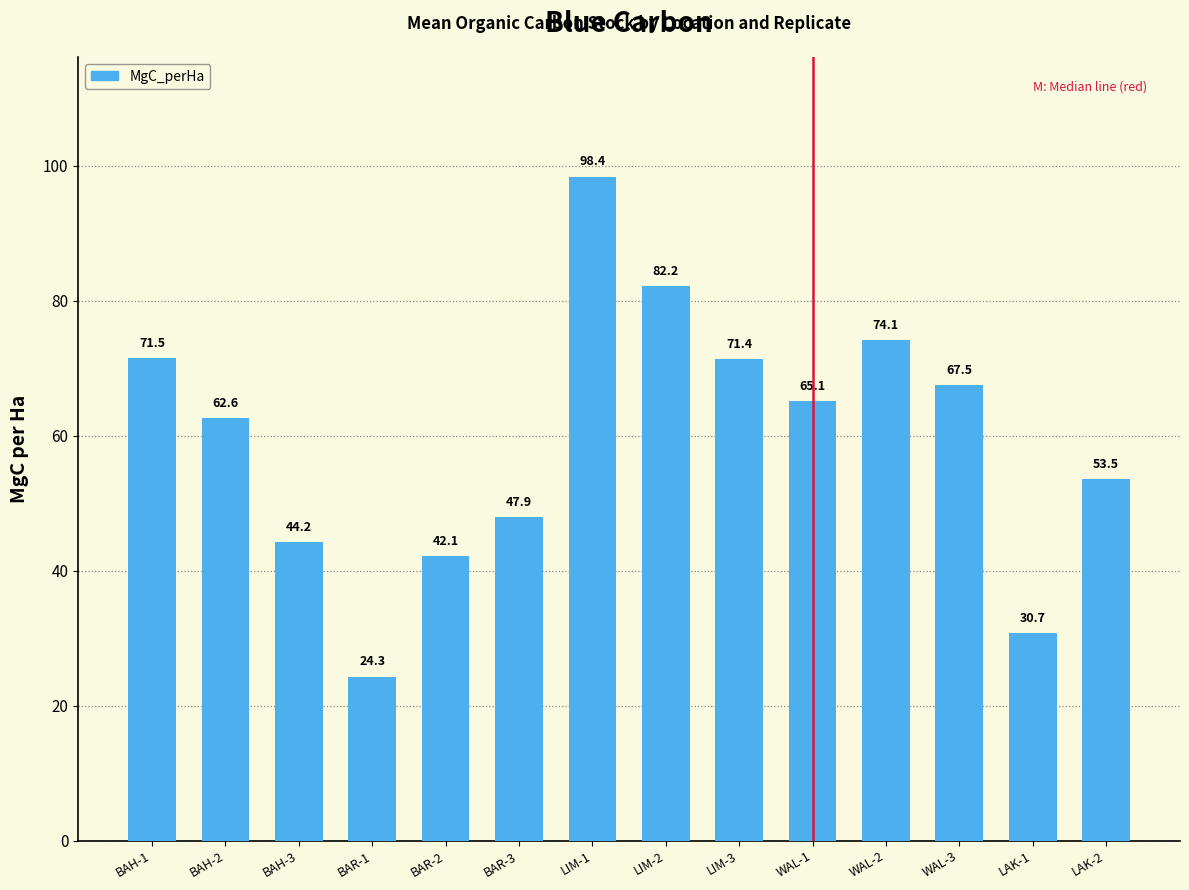

At which label is the value closest to 61?

BAH-2